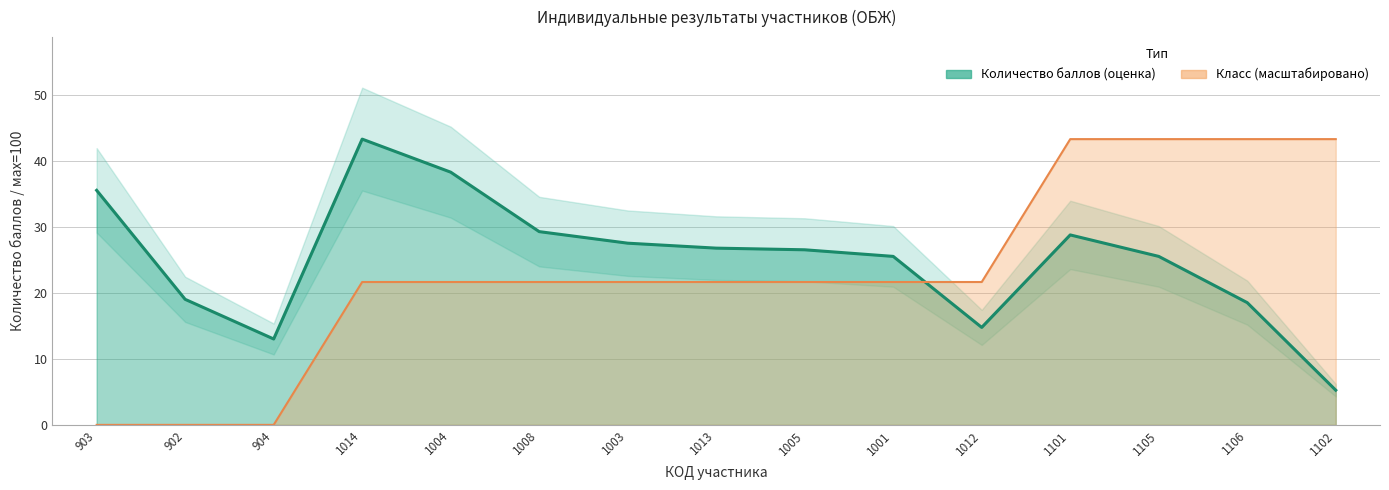

What is the value of the Класс point at the 5th from the left?

21.6